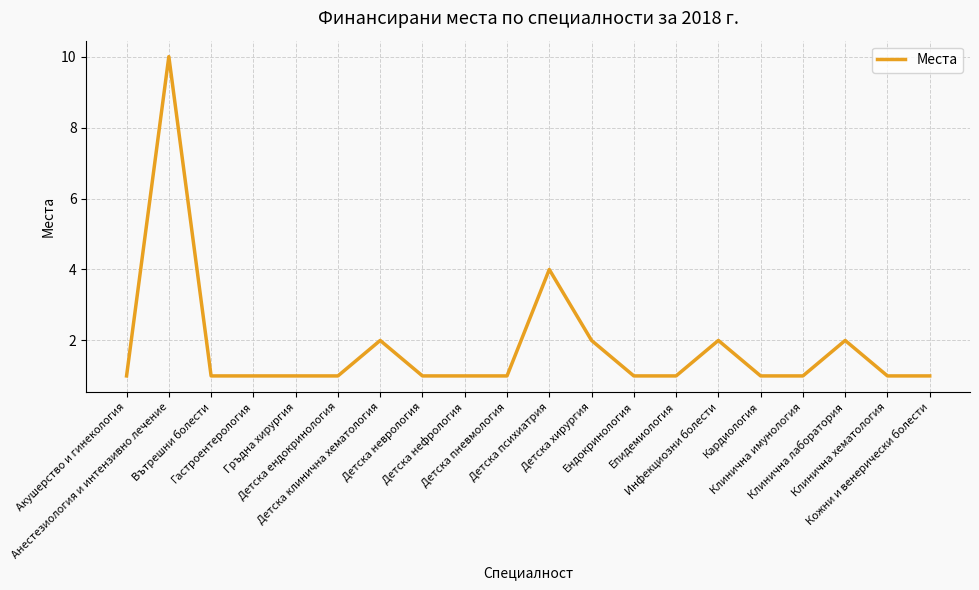

Reading right to left, extract all data points from this chart.

Кожни и венерически болести=1	Клинична хематология=1	Клинична лаборатория=2	Клинична имунология=1	Кардиология=1	Инфекциозни болести=2	Епидемиология=1	Ендокринология=1	Детска хирургия=2	Детска психиатрия=4	Детска пневмология=1	Детска нефрология=1	Детска неврология=1	Детска клинична хематология=2	Детска ендокринология=1	Гръдна хирургия=1	Гастроентерология=1	Вътрешни болести=1	Анестезиология и интензивно лечение=10	Акушерство и гинекология=1